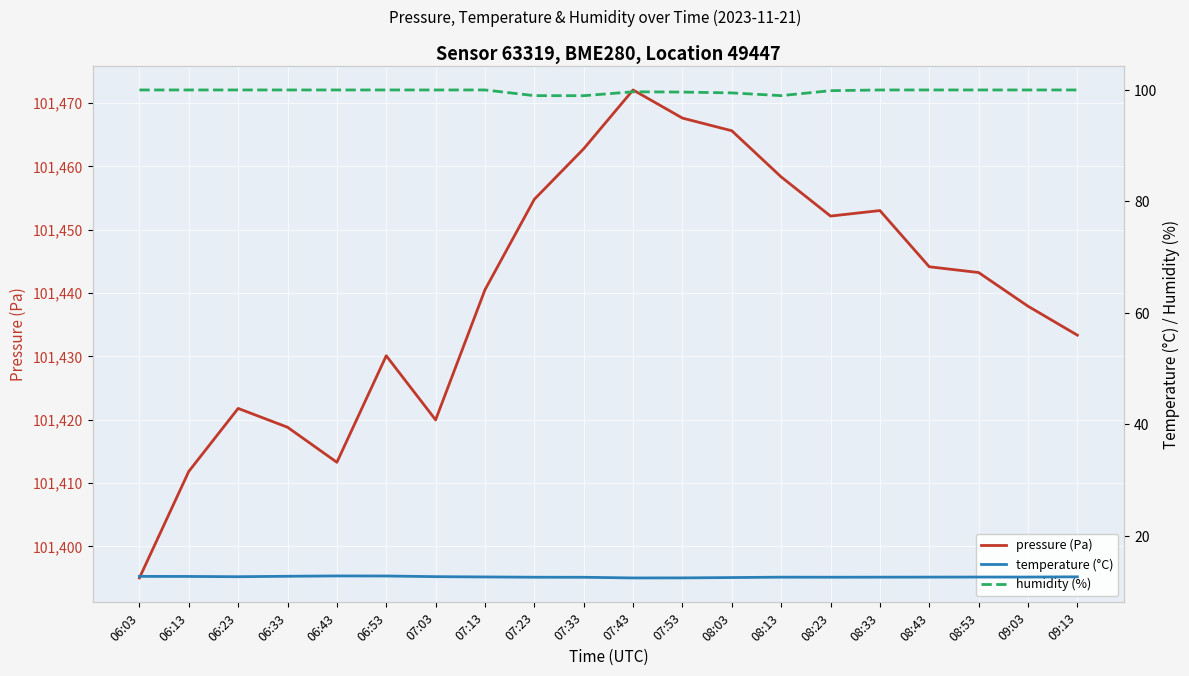

What is the approximate value of pressure (Pa) at 09:13?

101433.3